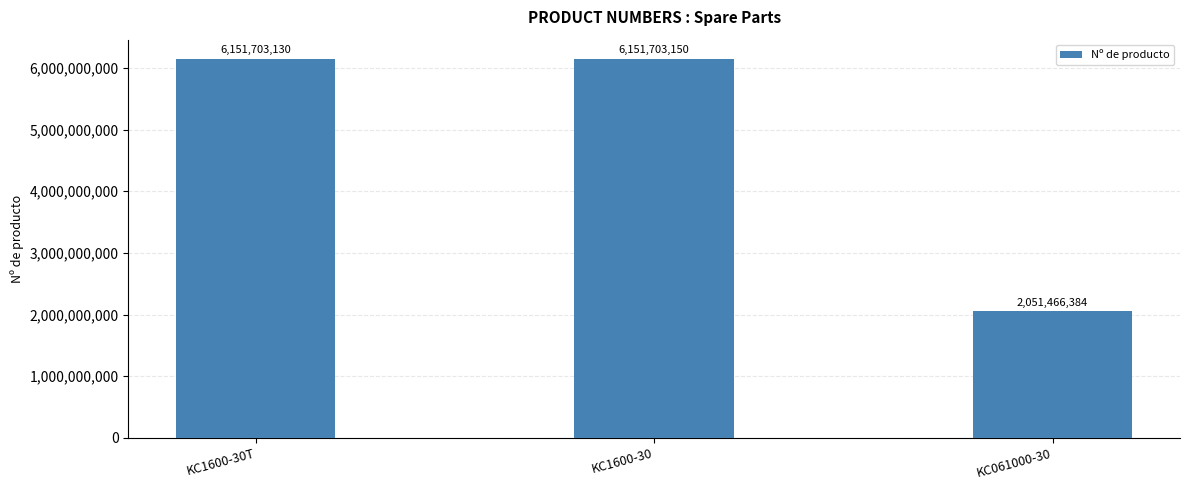

What is the label of the 3rd bar from the left?

KC061000-30